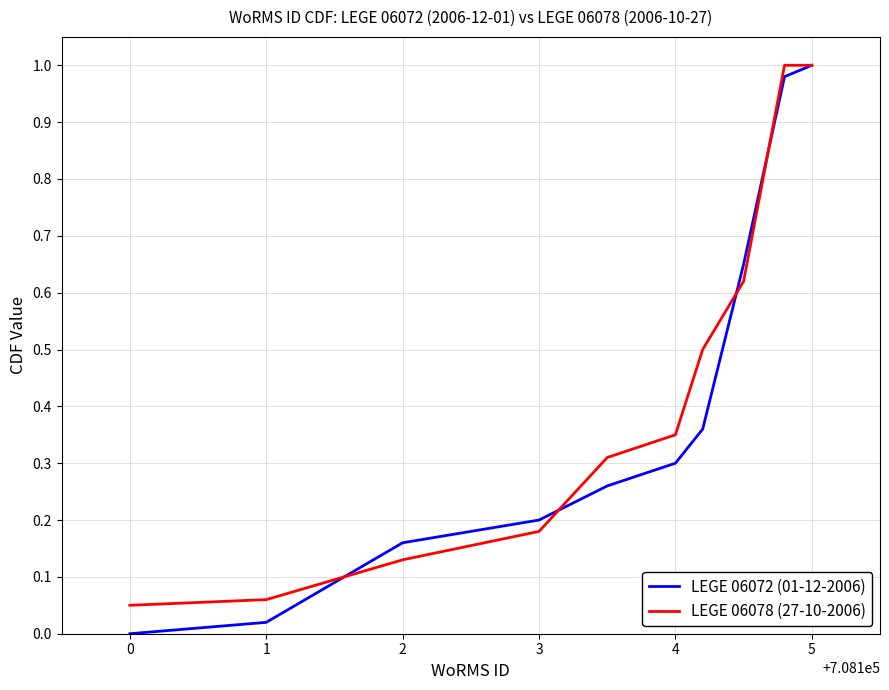

Which series has the largest range (max minus min)?

LEGE 06072 (01-12-2006)